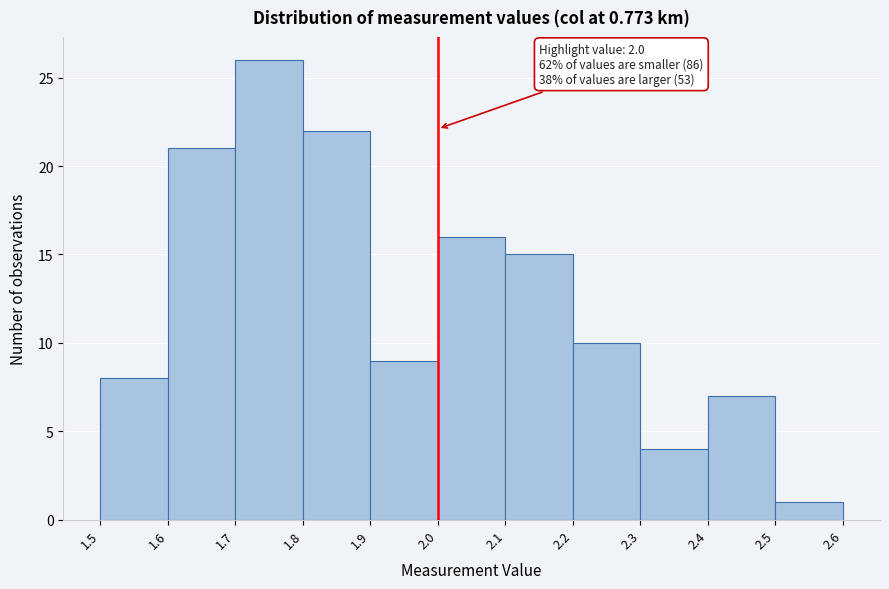

Over which range of the x-axis is the bar tallest?

1.7 to 1.8